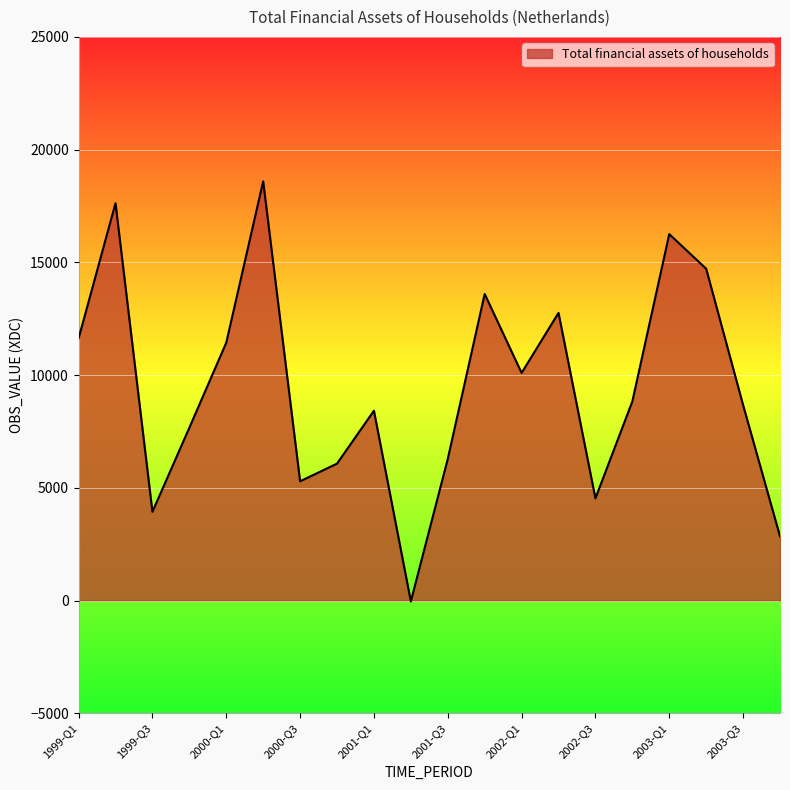

What is the difference between the maximum and minimum values?

18631